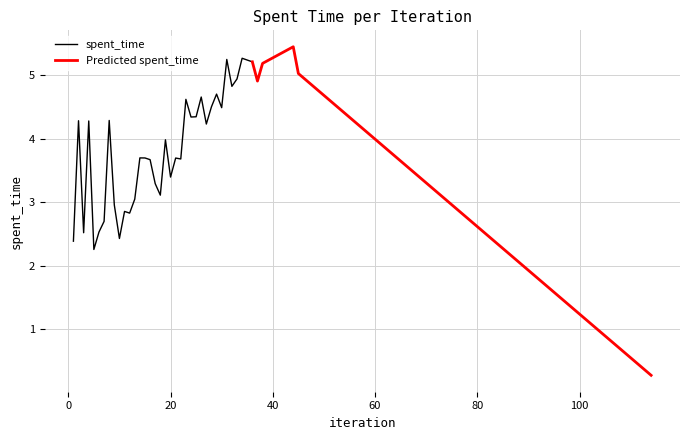

What is the maximum value for spent_time?

5.3